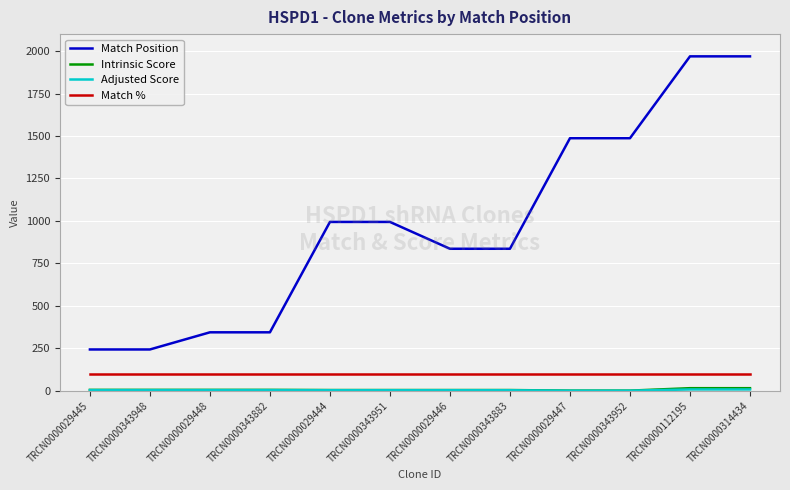

True or false: Match % and Match Position cross at least once.

False